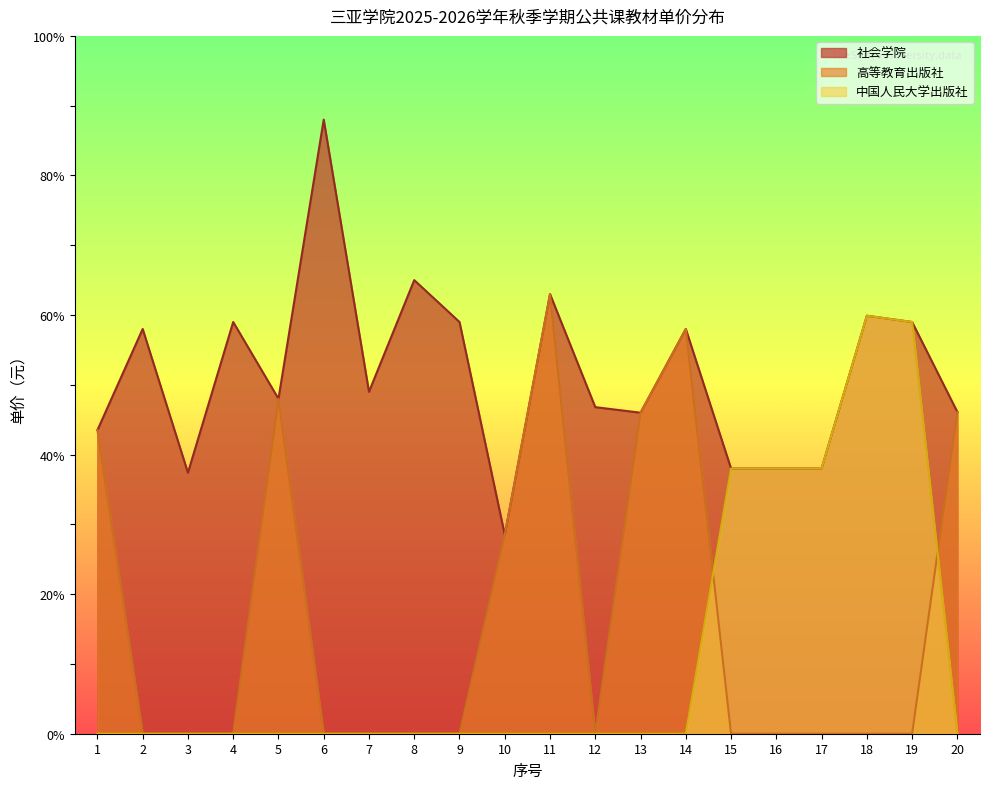

Is the value of 中国人民大学出版社 at 1 greater than the value of 高等教育出版社 at 3?

No